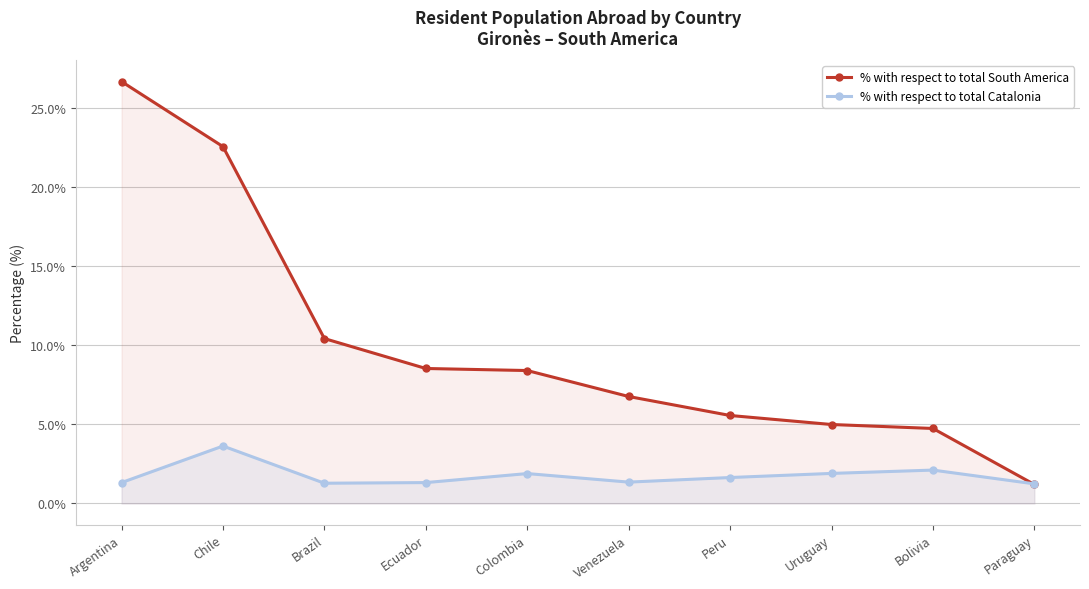

What are all the series names shown in the legend?

% with respect to total South America, % with respect to total Catalonia